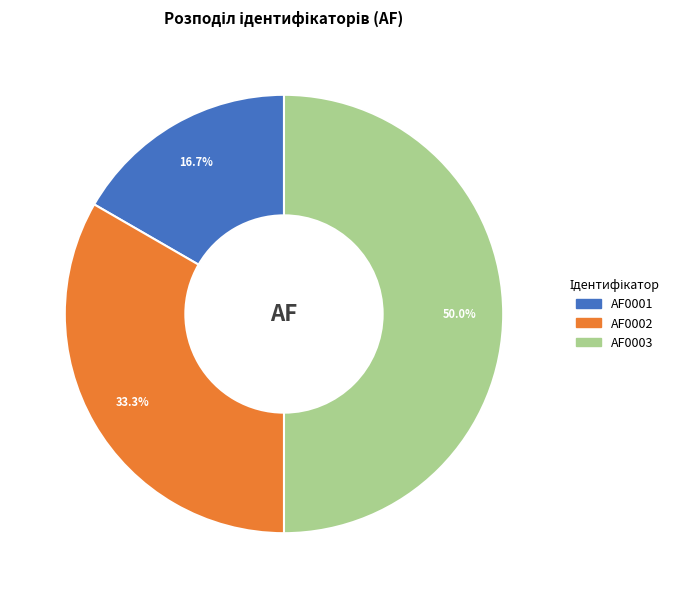

Count the number of slices in the pie.

3